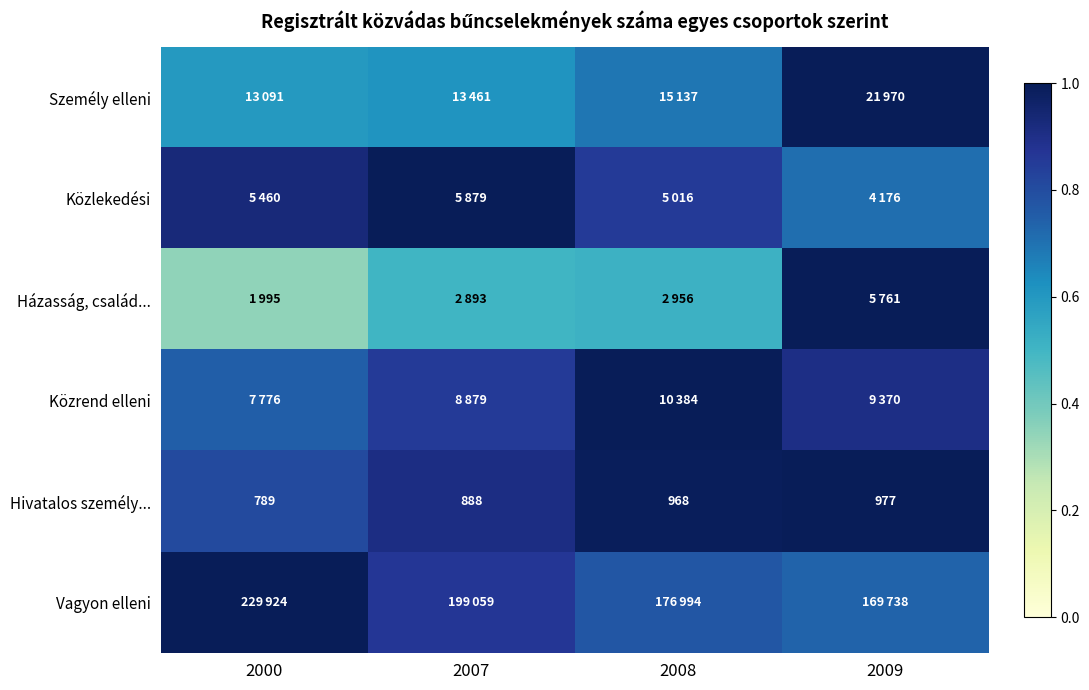

Is it true that Személy elleni equals 0.7 at 2008?

True